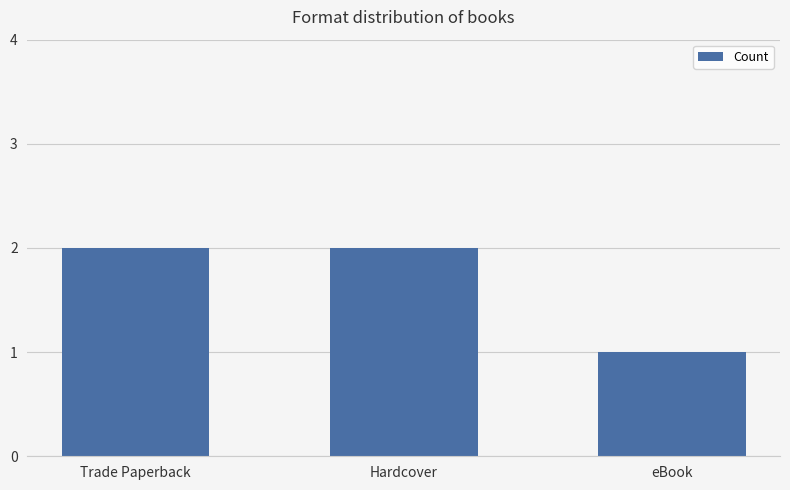

What is the ratio of the value at eBook to the value at Hardcover?

0.5